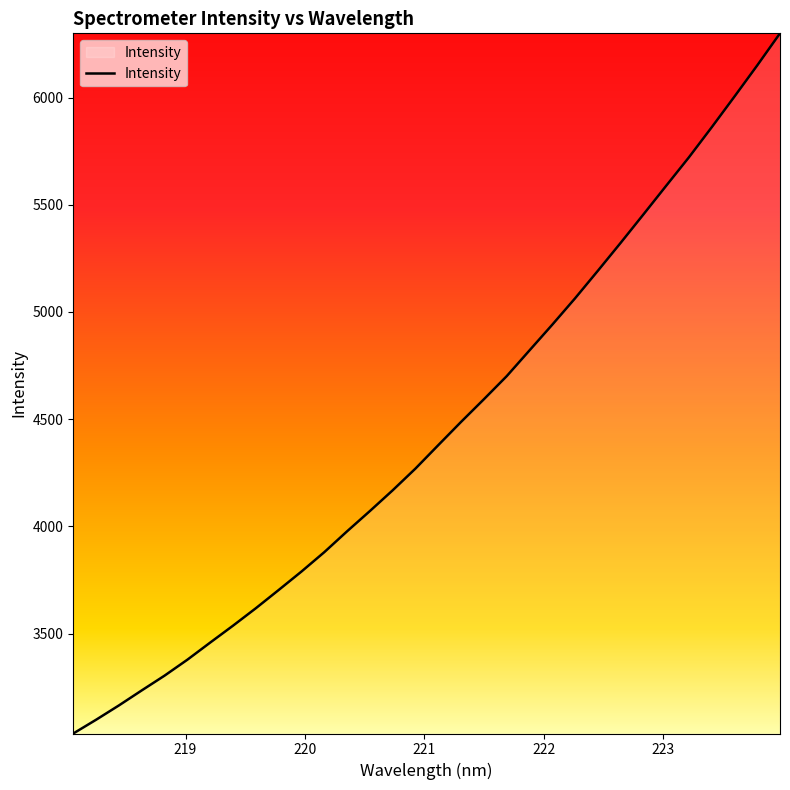

What is the maximum value shown in the chart?

6299.4